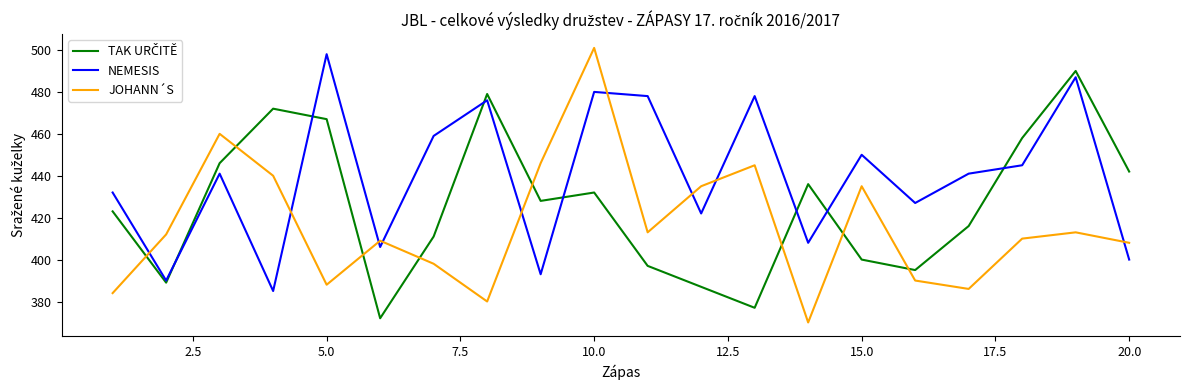

What is the maximum value for NEMESIS?

498